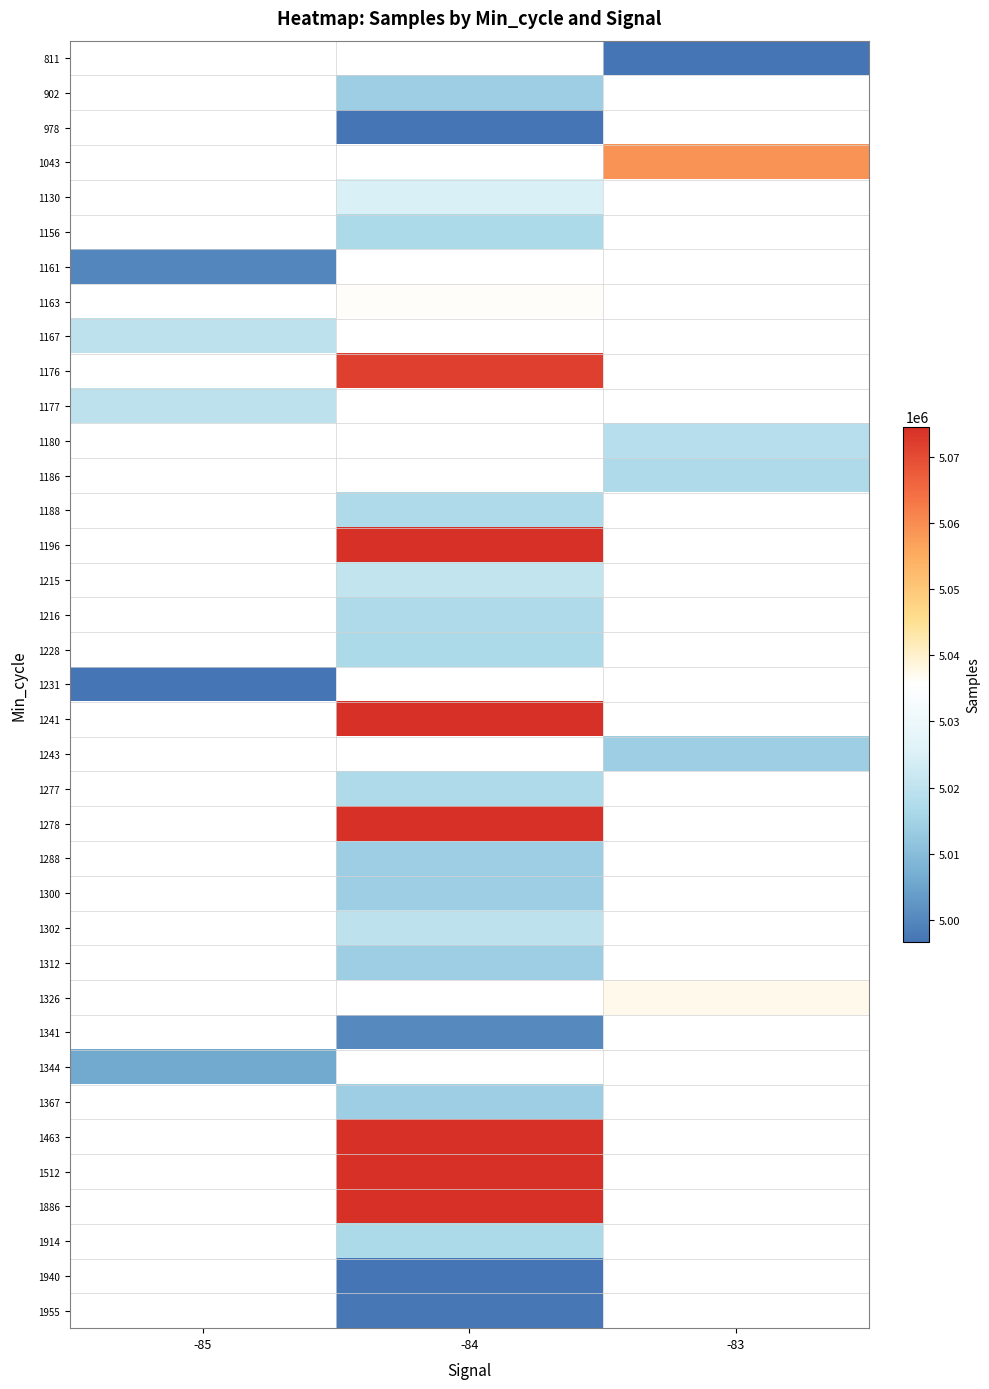

What is the minimum value shown in the chart?

4996622.0